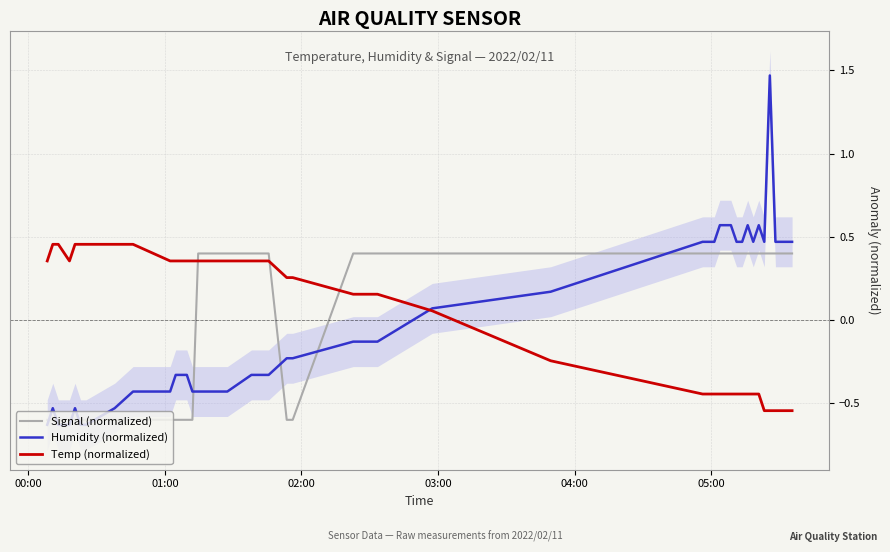

At how many categories does at least one series exceed 0?

40